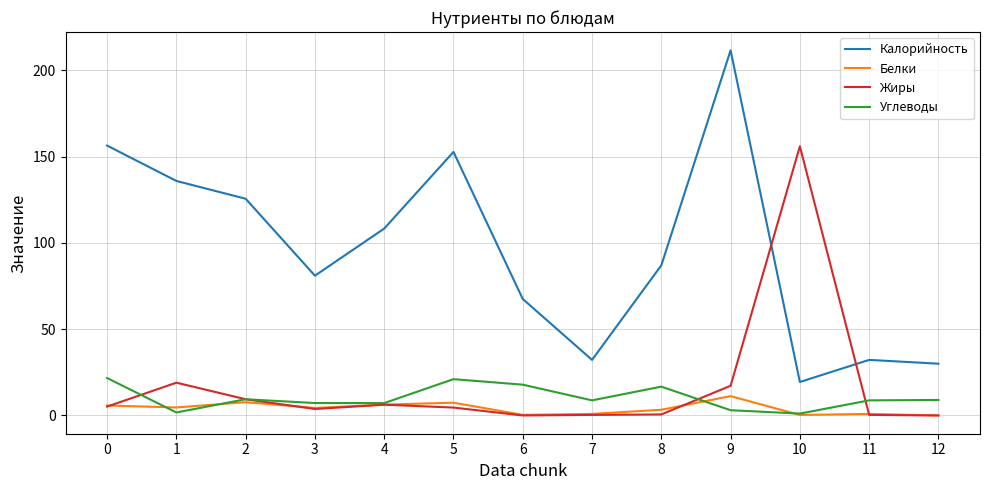

True or false: Белки and Калорийность cross at least once.

False